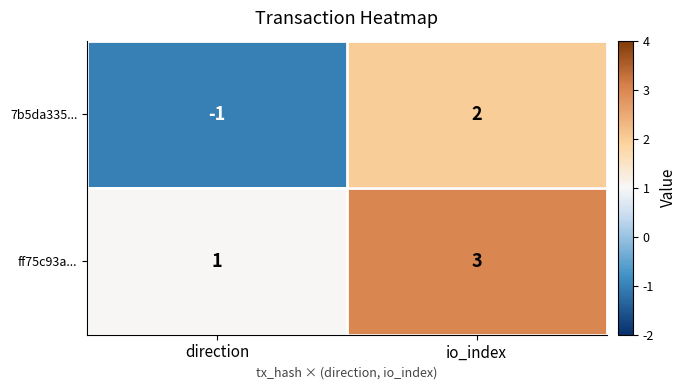

Is it true that 7b5da335... equals -1 at direction?

True